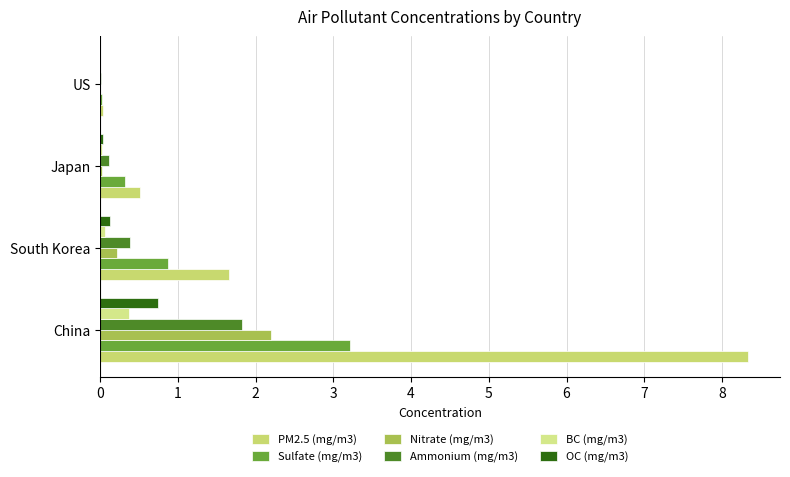

Which series has the largest range (max minus min)?

PM2.5 (mg/m3)